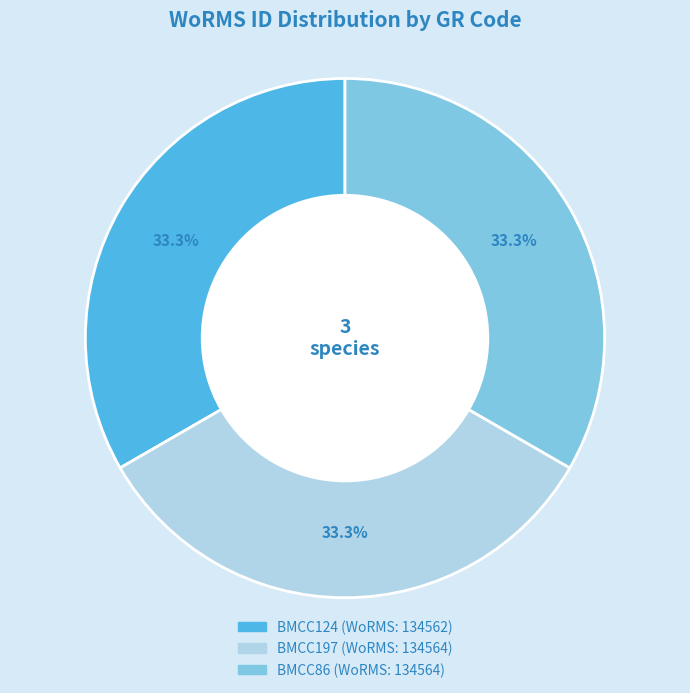

How many slices are in this pie chart?

3